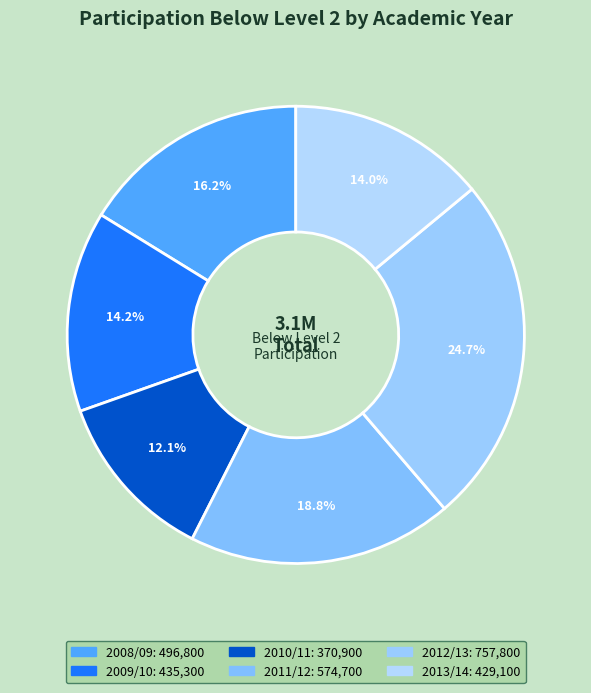

How many segments does this pie chart have?

6